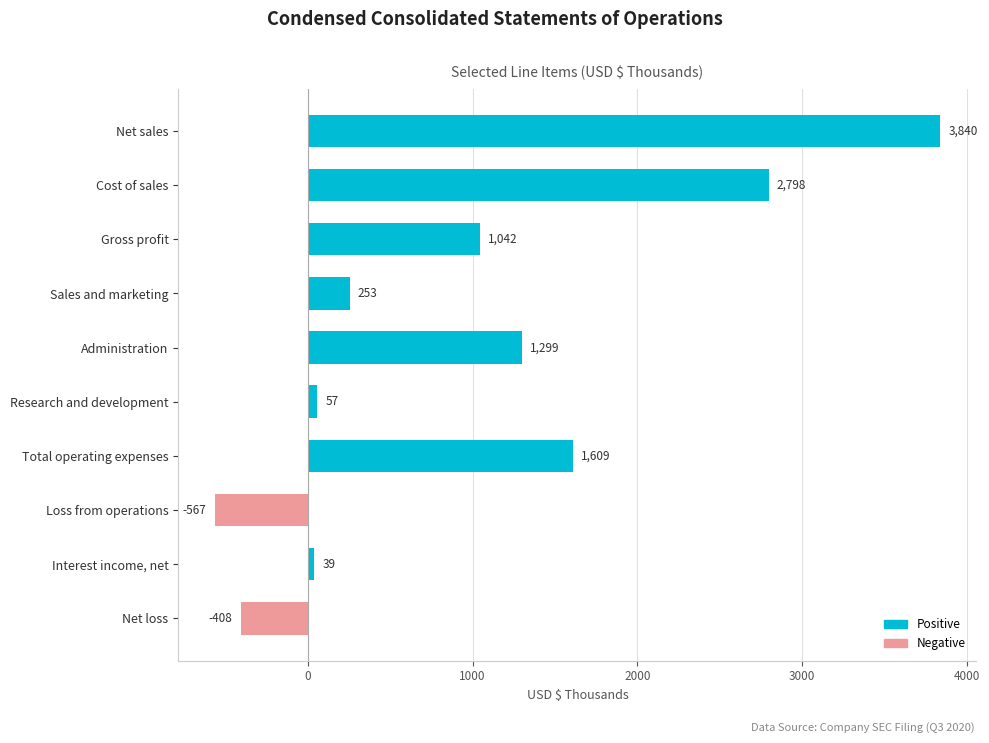

Rank the categories by value from highest to lowest.

Net sales, Cost of sales, Total operating expenses, Administration, Gross profit, Sales and marketing, Research and development, Interest income, net, Net loss, Loss from operations